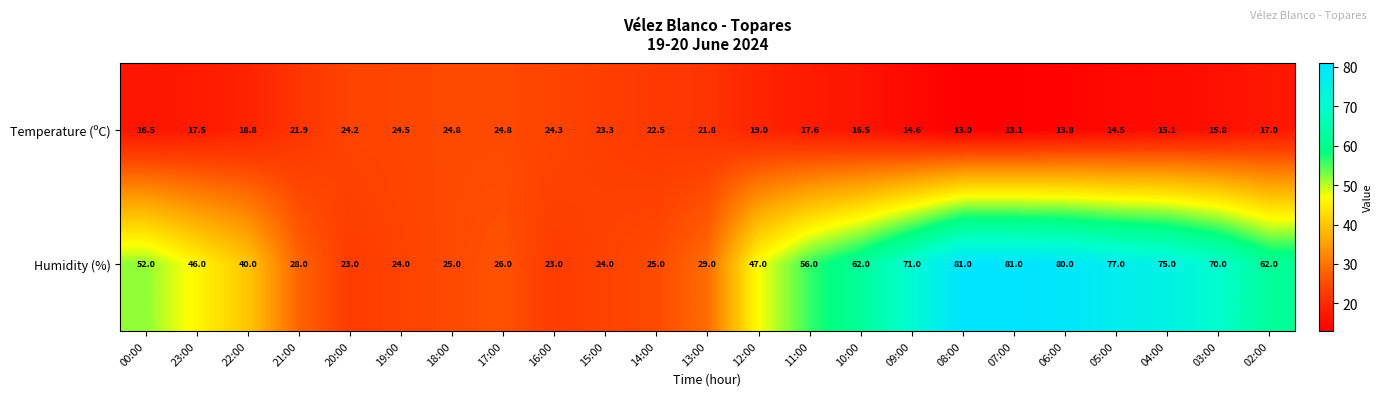

The Temperature (ºC) series shows 8.1 at 02:00. True or false?

False